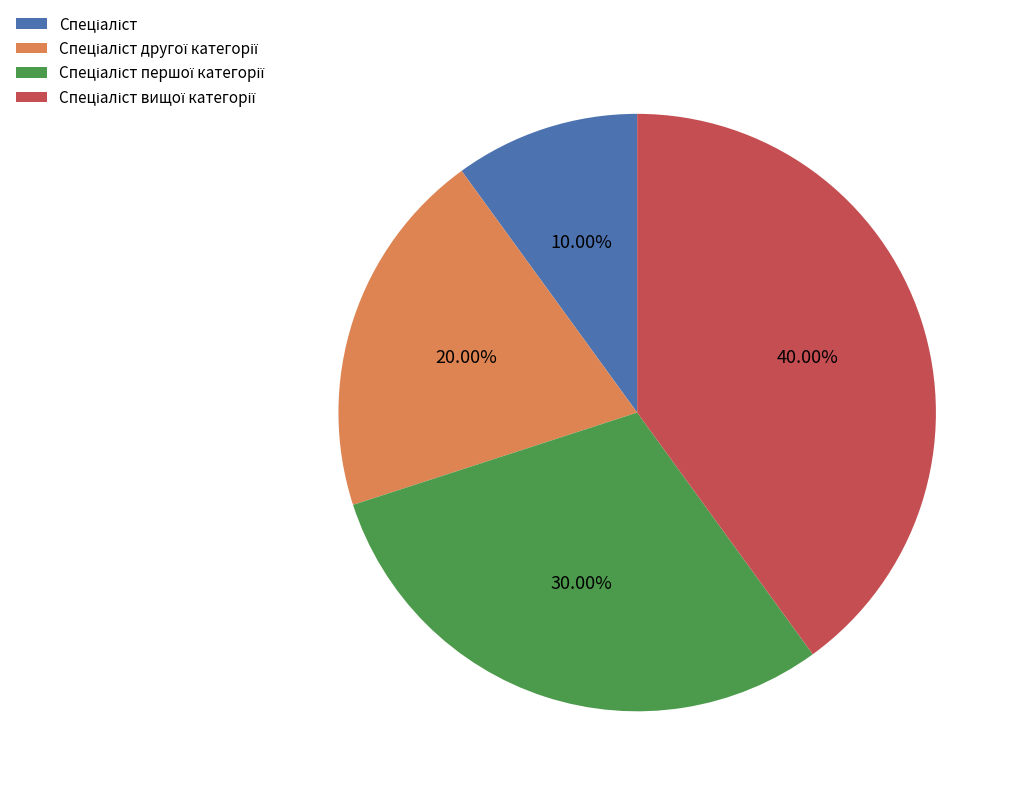

Is there a majority slice in this chart?

No